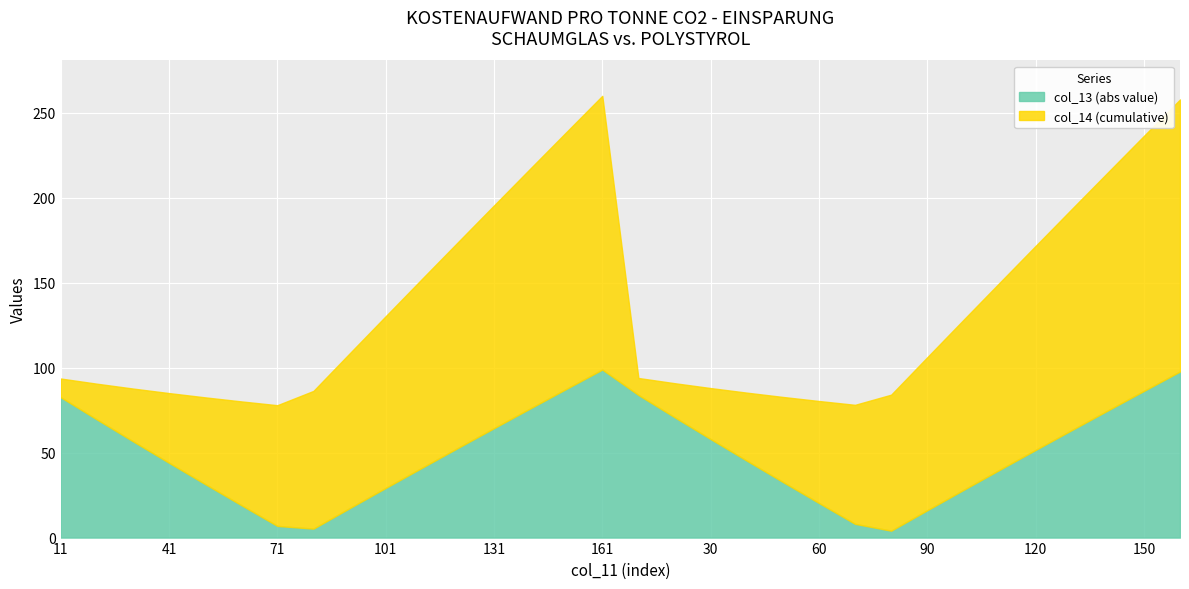

What is the difference between the maximum and minimum values in the col_13 (abs value) series?

94.8